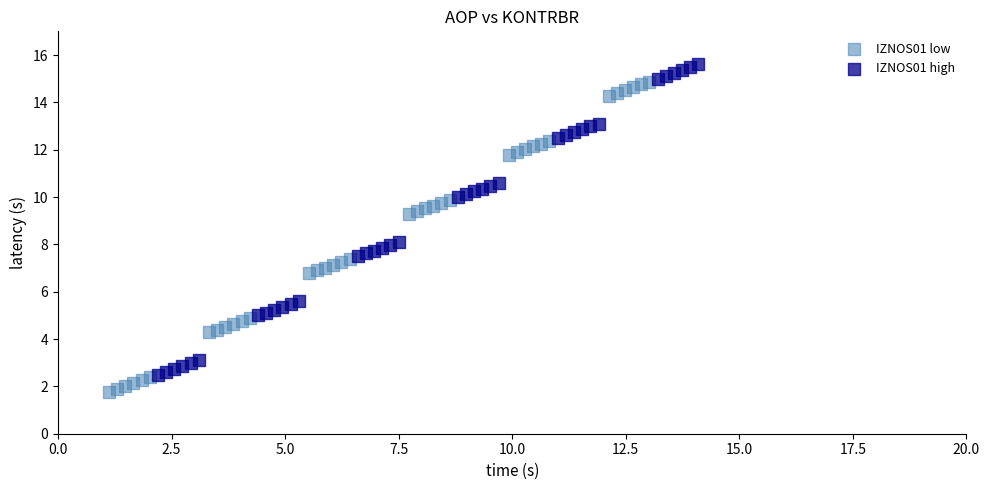

Which series reaches the minimum Y coordinate?

IZNOS01 low